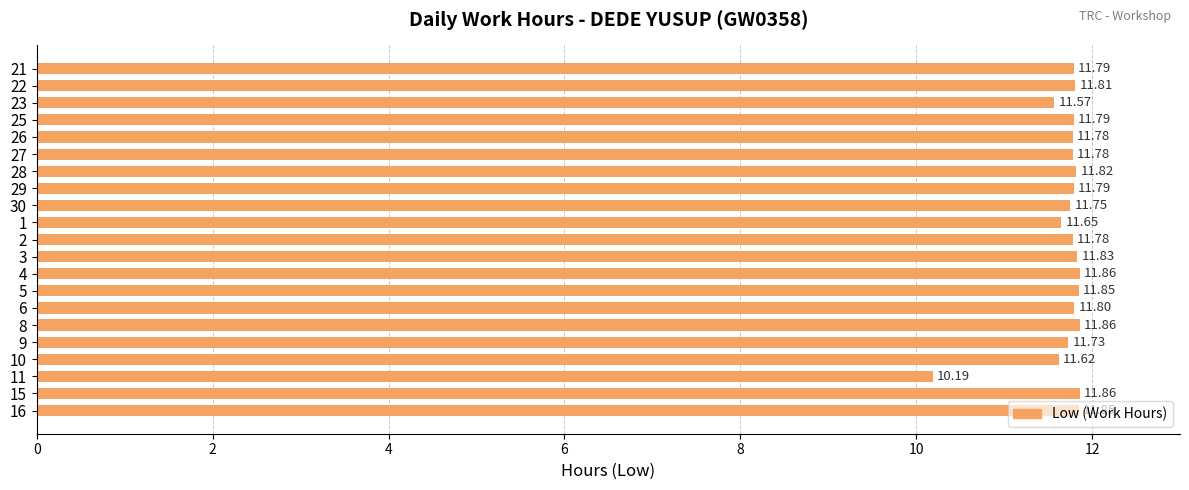

What is the sum of all values?

245.8